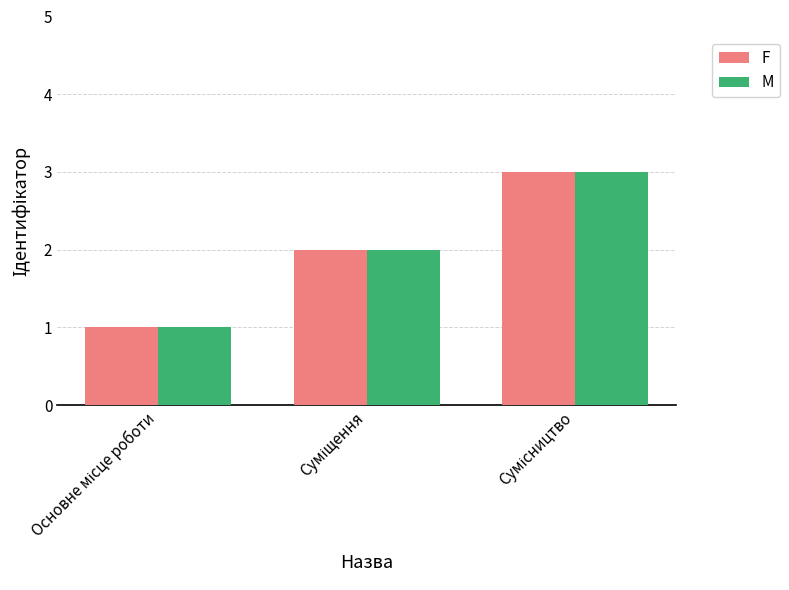

What is the greatest value displayed?

3